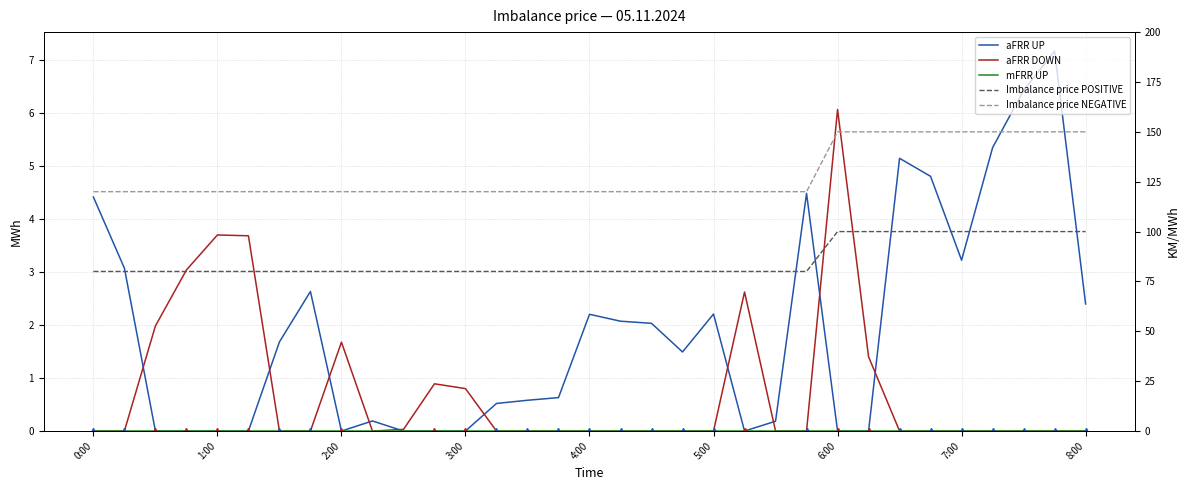

Rank the series by their maximum value, from highest to lowest.

Imbalance price NEGATIVE, Imbalance price POSITIVE, aFRR UP, aFRR DOWN, mFRR UP